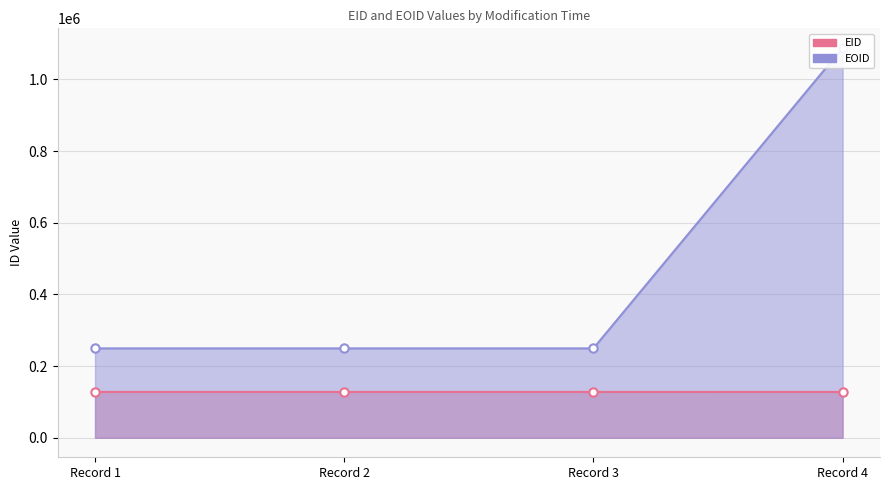

Between Record 3 and Record 2, which is larger?

Record 3